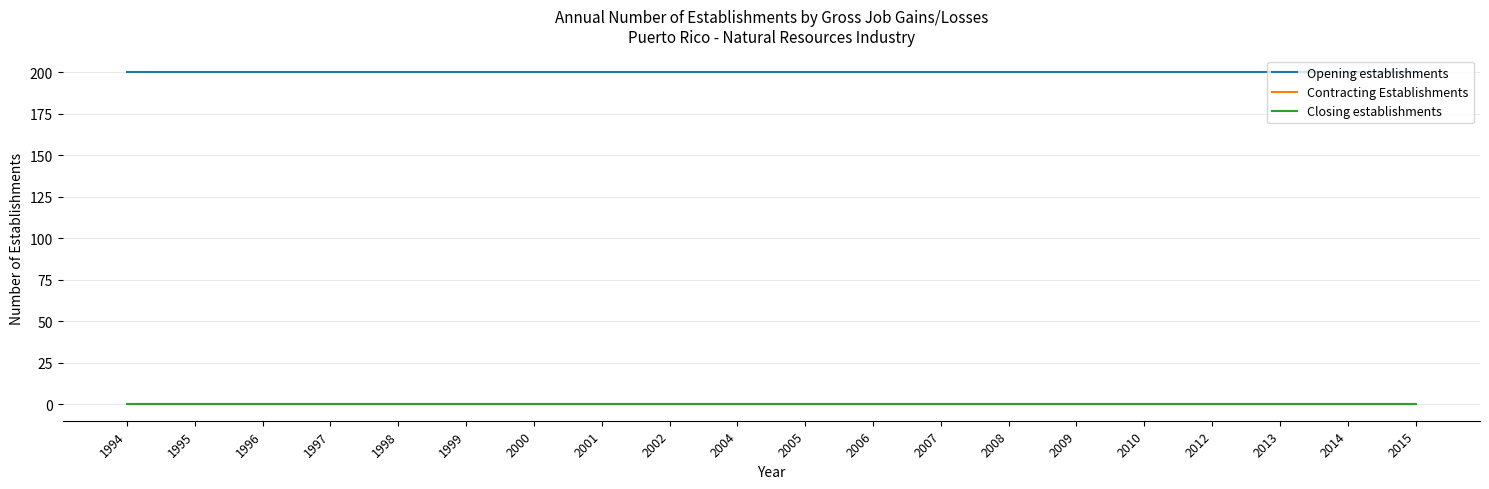

Is the value of Opening establishments at 2008 greater than the value of Closing establishments at 1995?

Yes